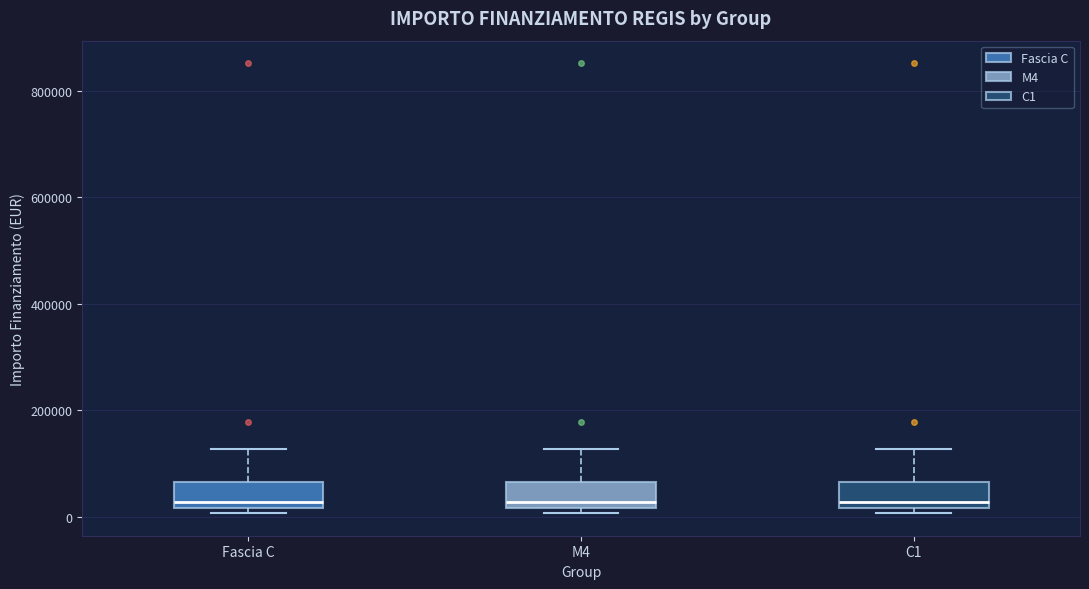

Where is the upper edge of the box for Fascia C on the y-axis? The values are not printed on the chart, so give them approximately, as read against the axis.

60000